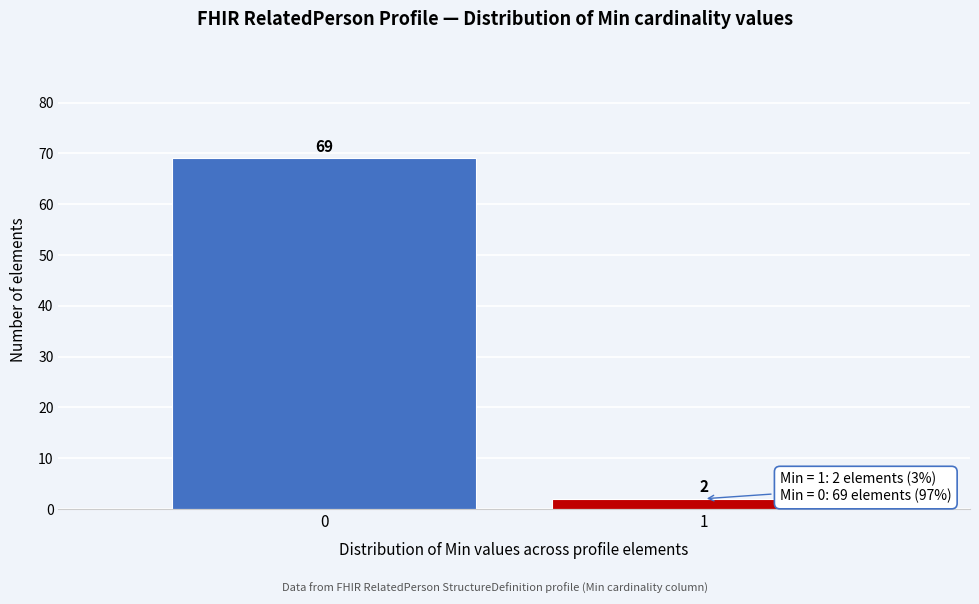

Reading left to right, what are all the values shown in this chart?

0=69	1=2